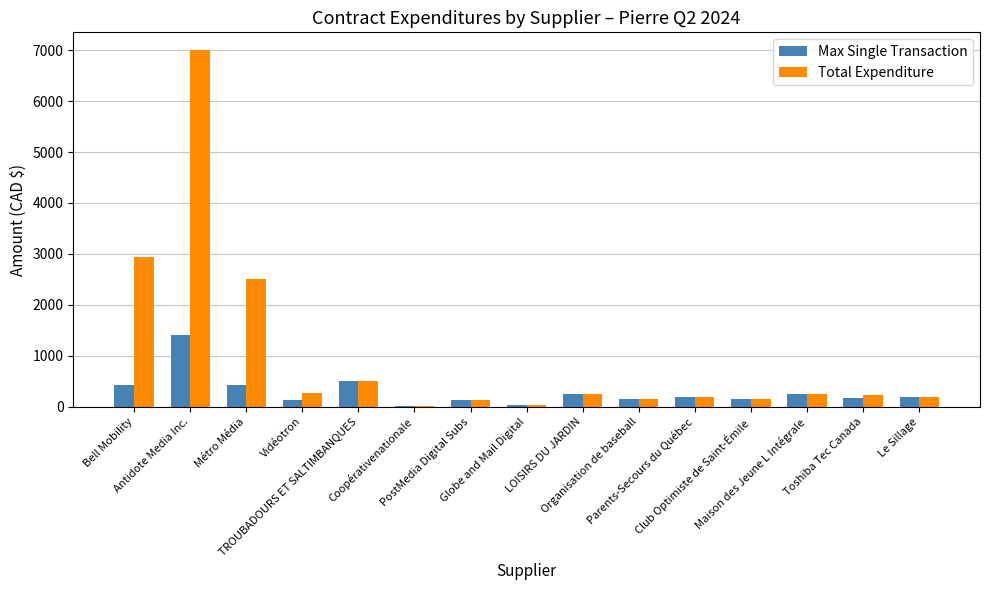

What is the sum of all Max Single Transaction values?

4448.2